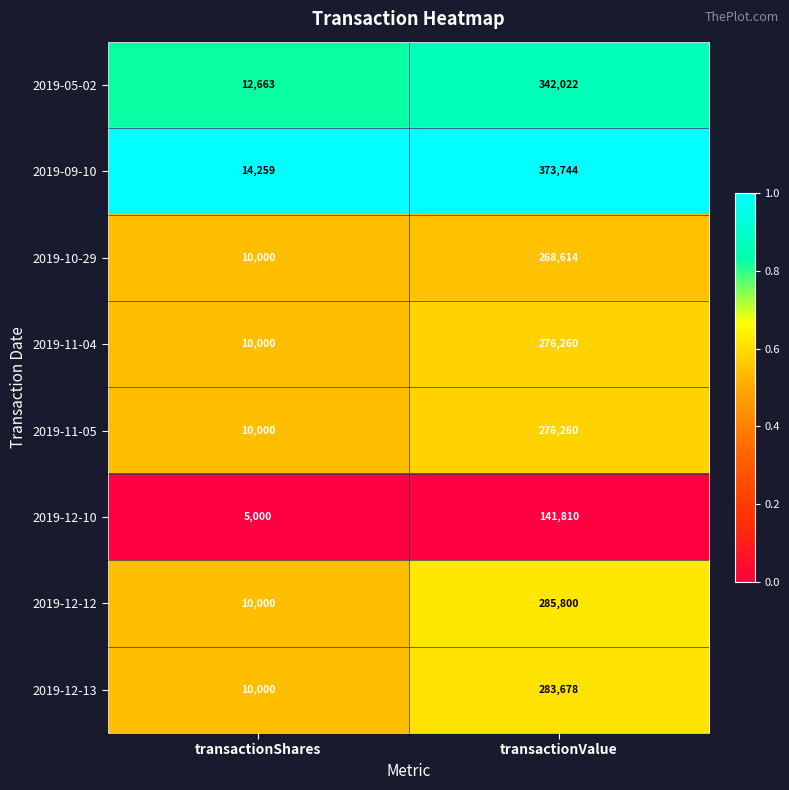

At which label is 2019-11-04 closest to 143130?

transactionShares